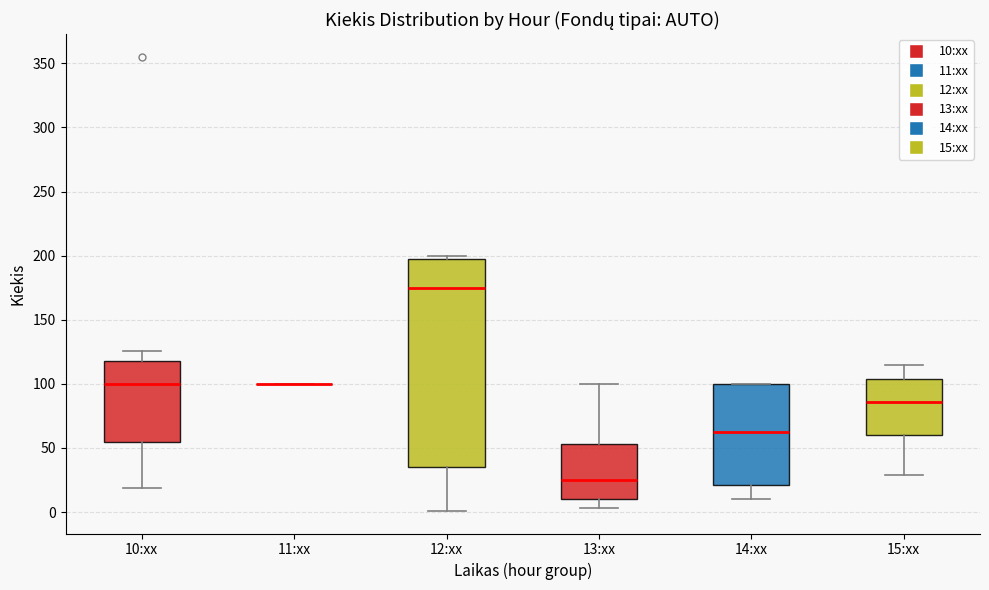

Which box is the tallest, from its lower edge to its upper edge?

12:xx